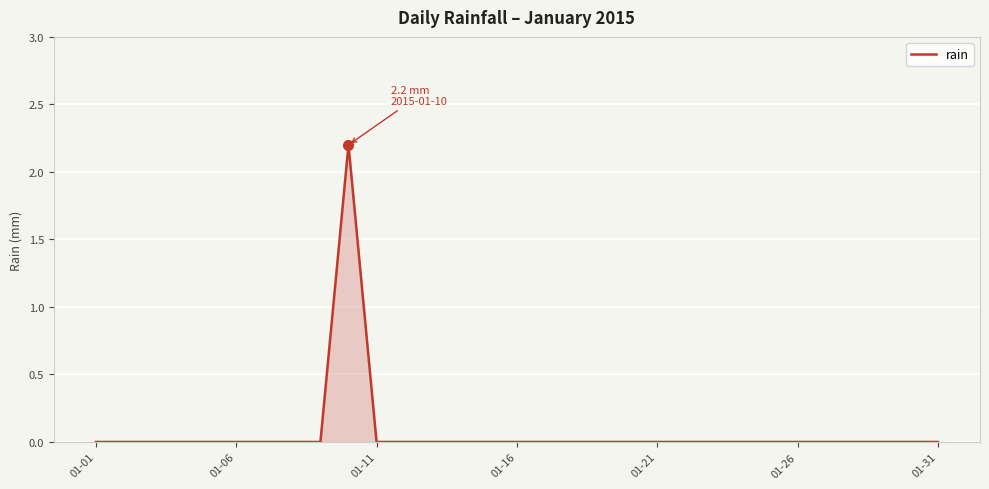

How many lines are shown in the chart?

1